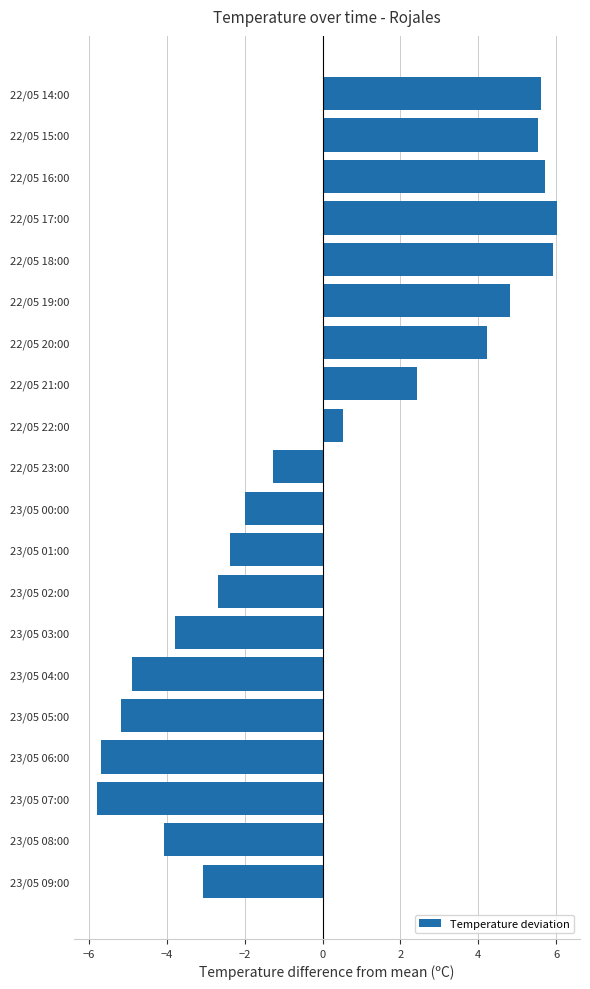

The value at 23/05 04:00 is -4.9. True or false?

True